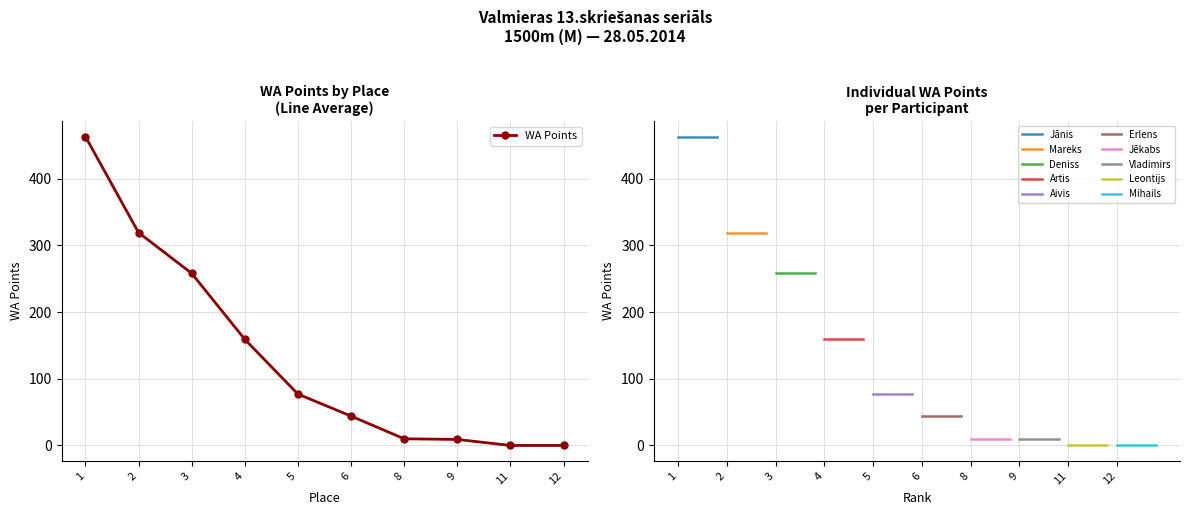

Does the chart display data point markers on the line(s)?

Yes